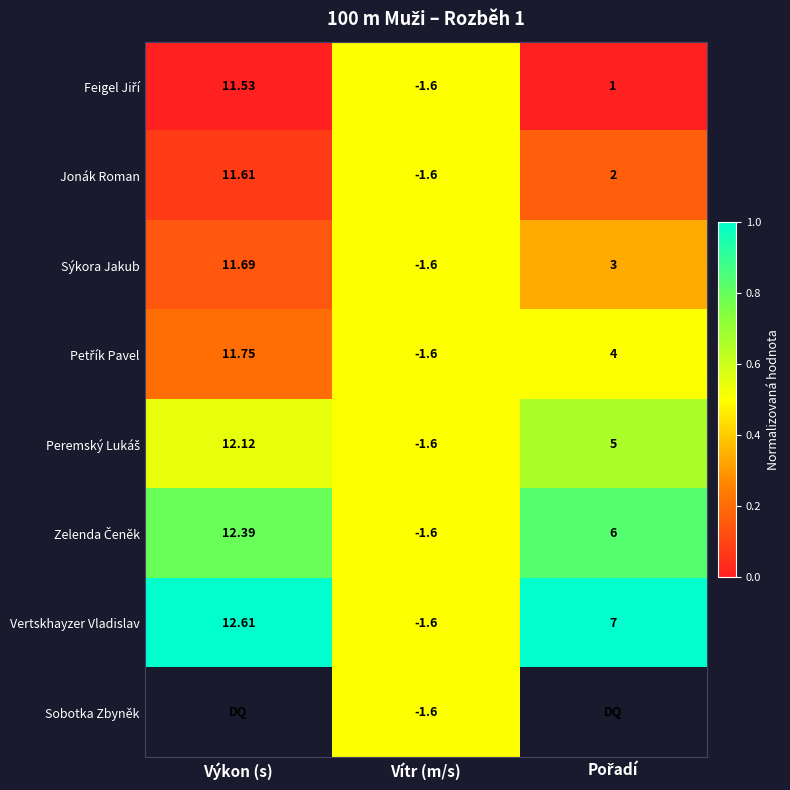

At which label does Jonák Roman first exceed 2?

Výkon (s)